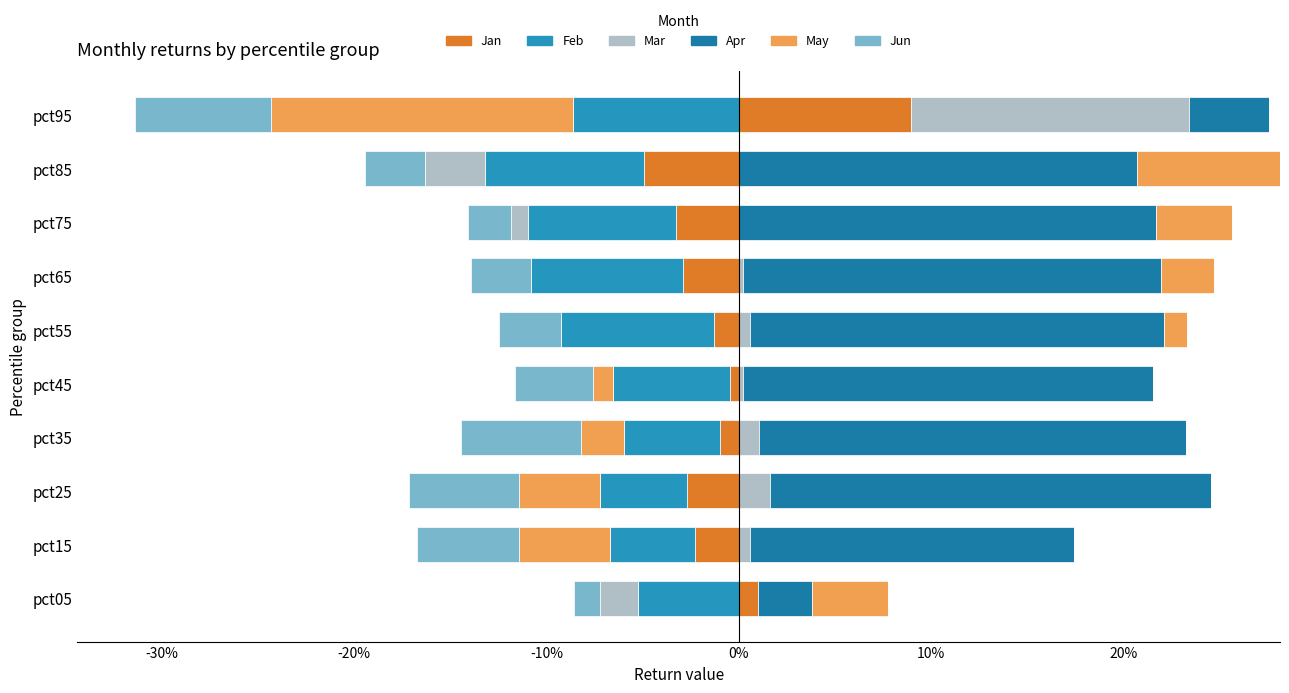

What are all the series names shown in the legend?

Jan, Feb, Mar, Apr, May, Jun